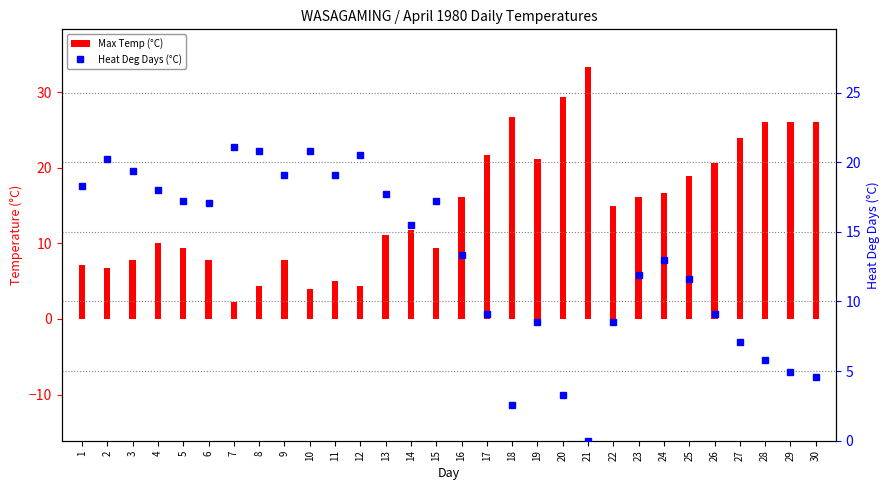

How many values in the Heat Deg Days (°C) series are below 15?

15